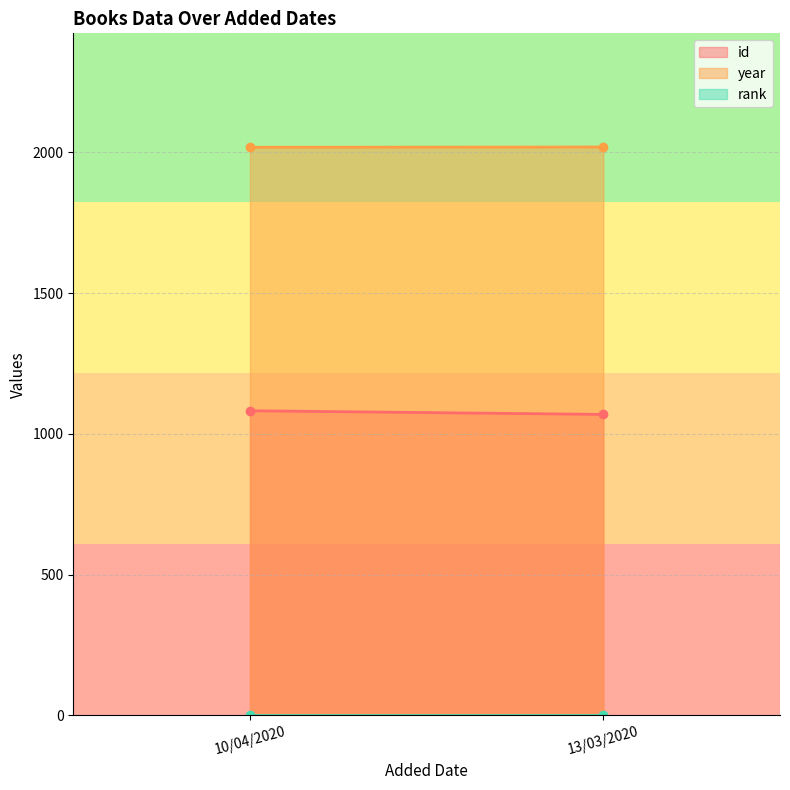

Is the value of id at 13/03/2020 greater than the value of rank at 13/03/2020?

Yes